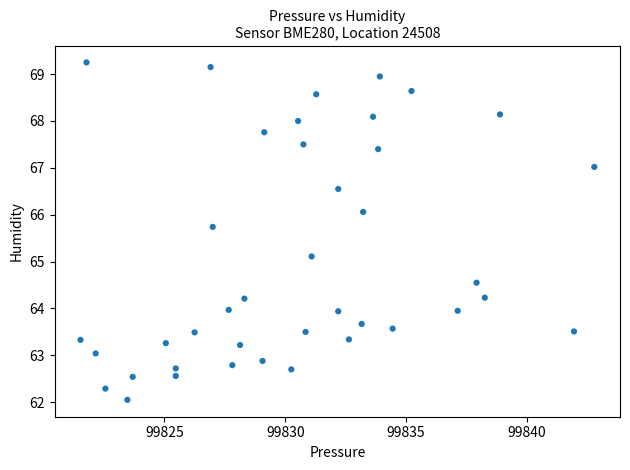

What Y value in the scatter plot is closest to 65?

65.1